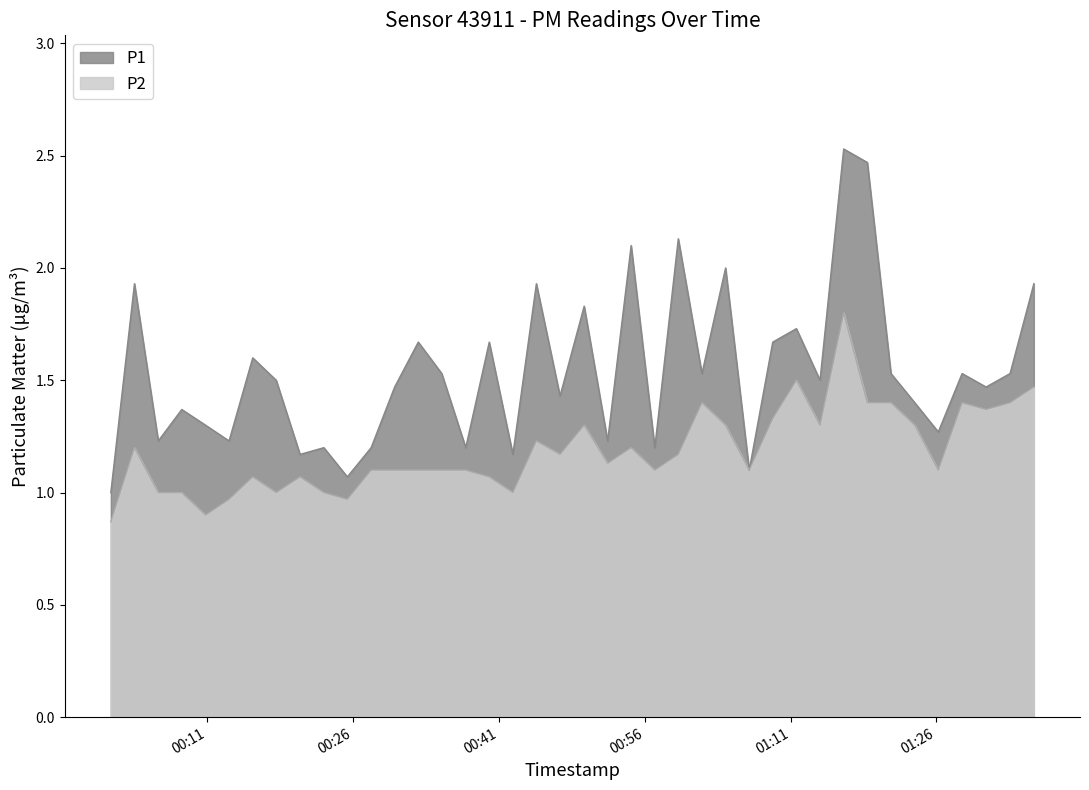

At which category is the sum across all series the highest?

2024-02-15T01:16:28